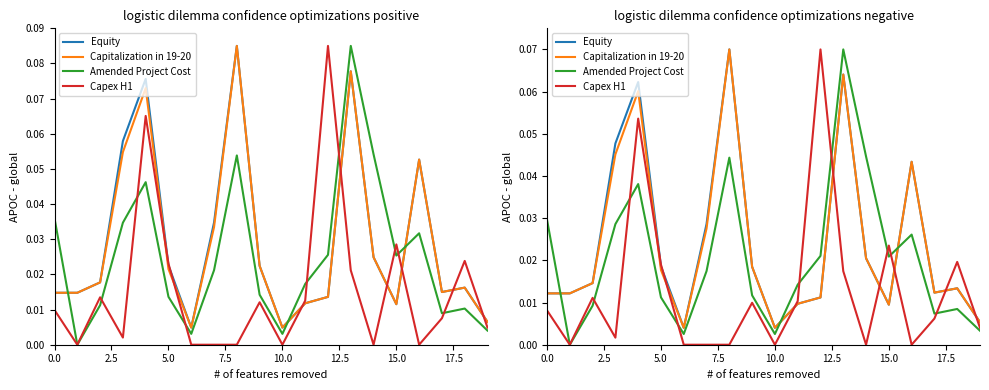

Between 2.5 and 18, which series saw the biggest shift?

Capex H1